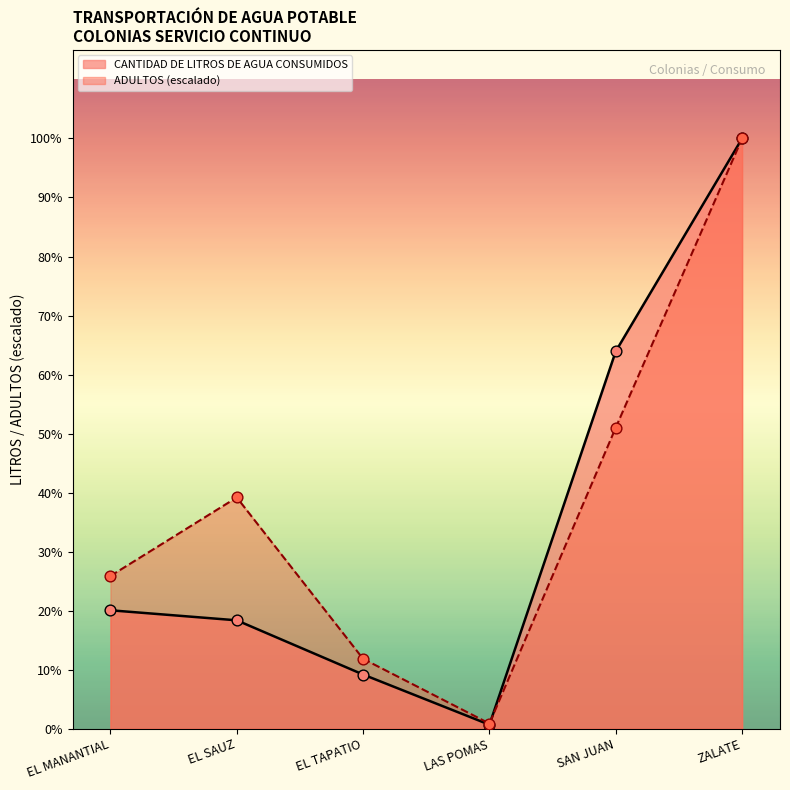

Which series has the largest Y range (max minus min)?

CANTIDAD DE LITROS DE AGUA CONSUMIDOS